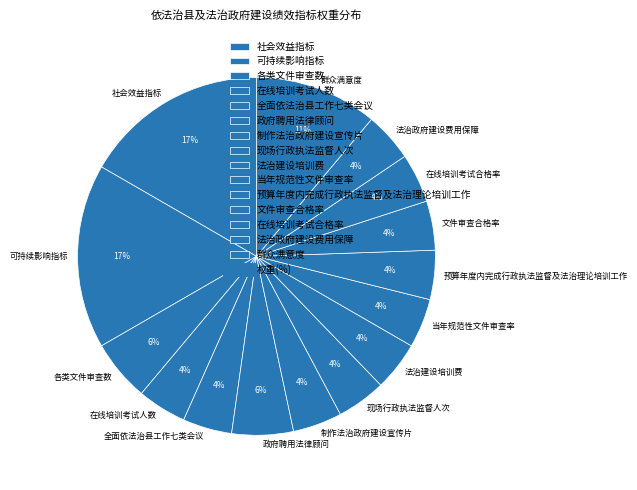

How many segments does this pie chart have?

15